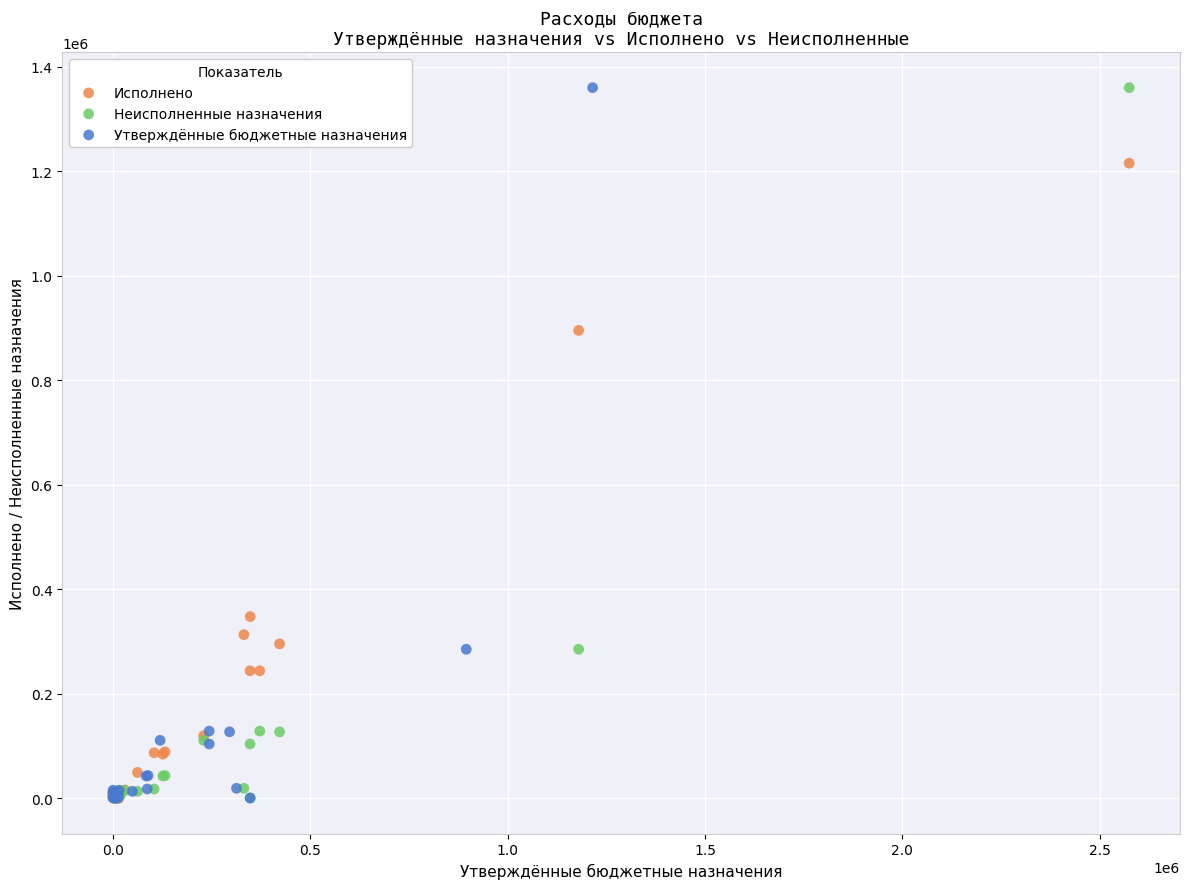

What are all the series names shown in the legend?

Исполнено, Неисполненные назначения, Утверждённые бюджетные назначения